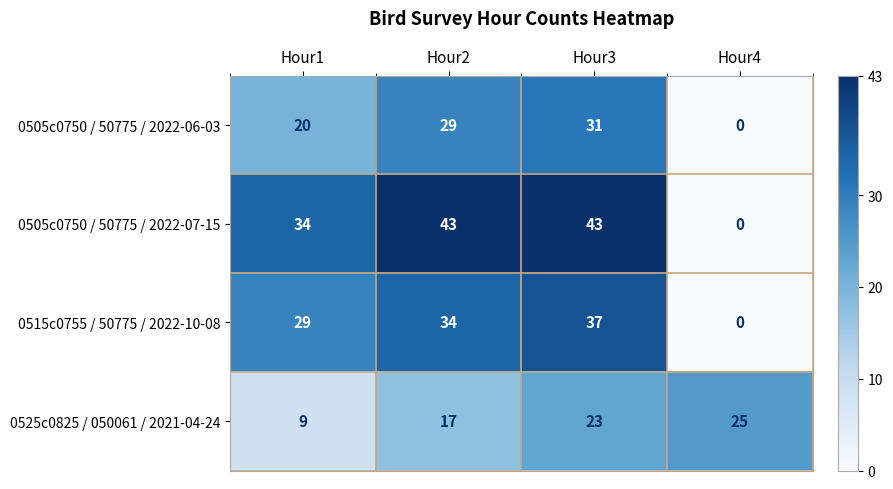

Rank the series by their maximum value, from highest to lowest.

0505c0750 / 50775 / 2022-07-15, 0515c0755 / 50775 / 2022-10-08, 0505c0750 / 50775 / 2022-06-03, 0525c0825 / 050061 / 2021-04-24